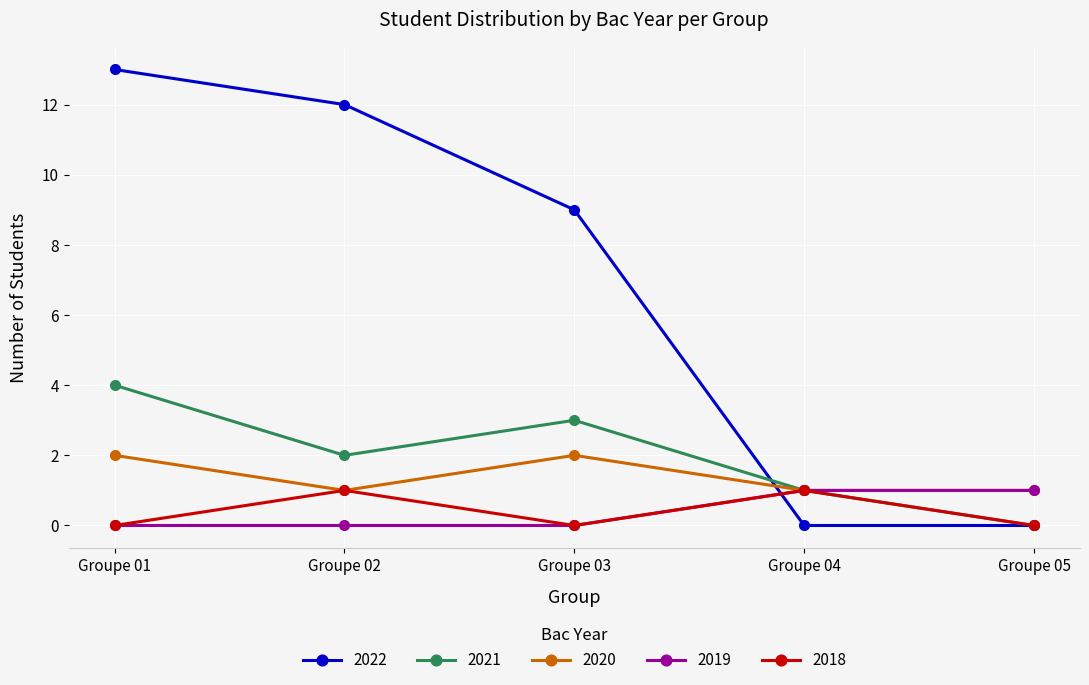

Reading right to left, transcribe all the data shown in this chart.

2022: Groupe 05=0	Groupe 04=0	Groupe 03=9	Groupe 02=12	Groupe 01=13
2021: Groupe 05=0	Groupe 04=1	Groupe 03=3	Groupe 02=2	Groupe 01=4
2020: Groupe 05=1	Groupe 04=1	Groupe 03=2	Groupe 02=1	Groupe 01=2
2019: Groupe 05=1	Groupe 04=1	Groupe 03=0	Groupe 02=0	Groupe 01=0
2018: Groupe 05=0	Groupe 04=1	Groupe 03=0	Groupe 02=1	Groupe 01=0